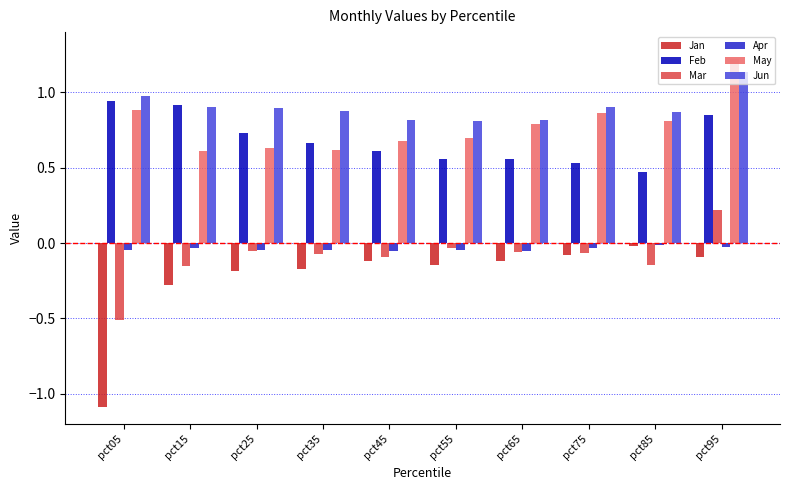

What is the difference between the maximum and minimum values in the Jun series?

0.3